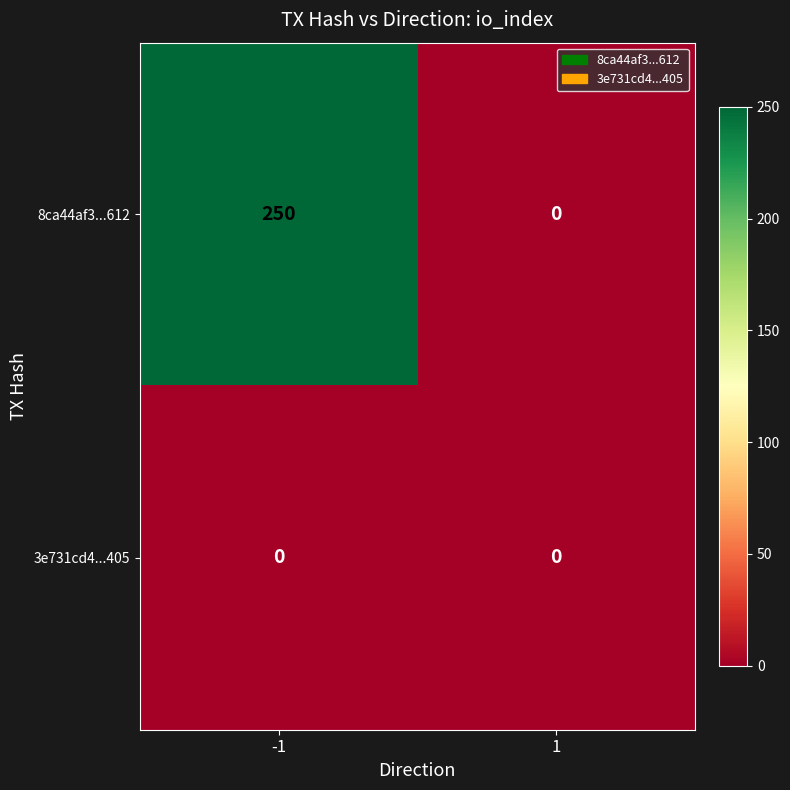

How many data points does each series have?

2